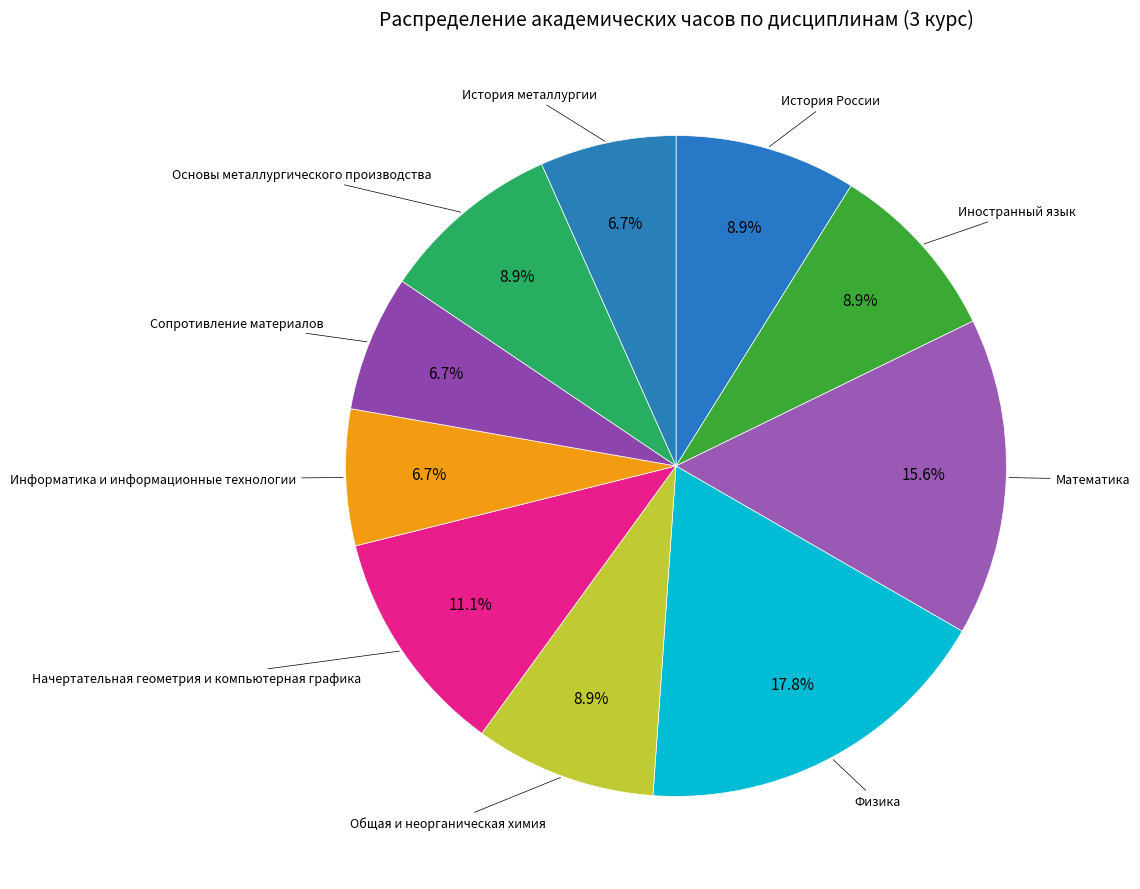

How many slices are in this pie chart?

10